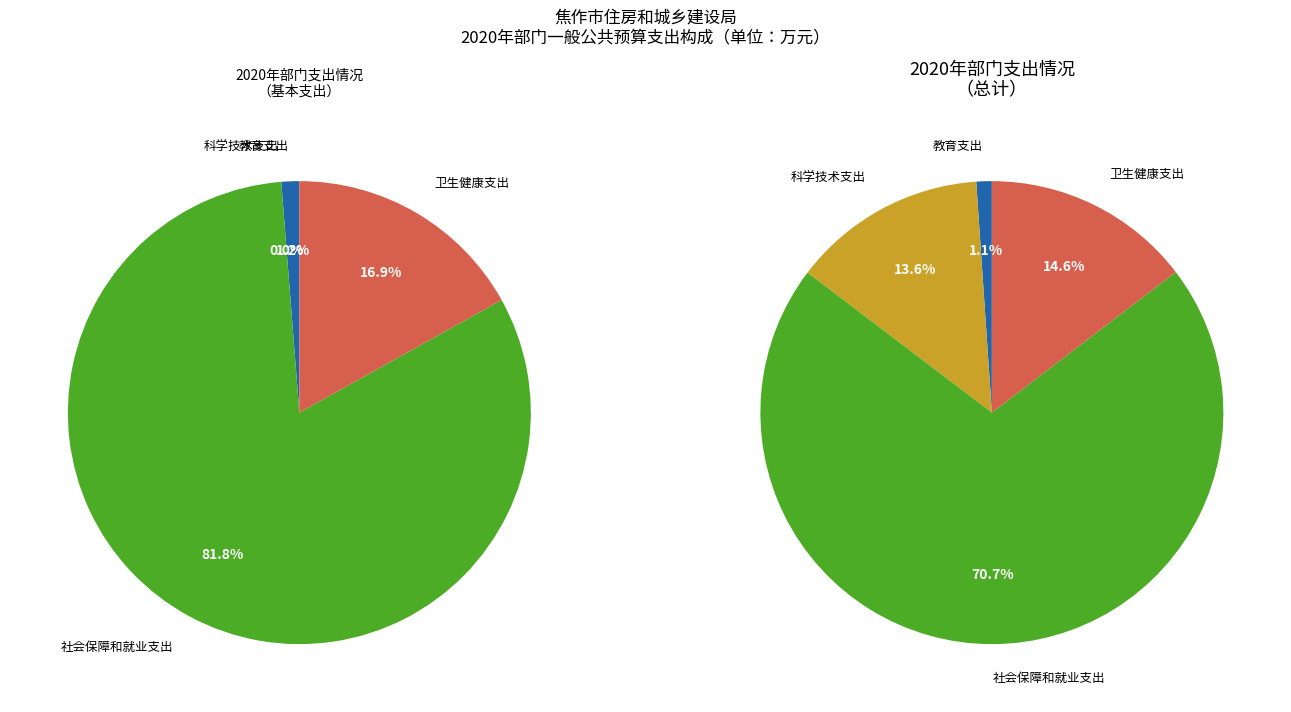

Which category has the smallest portion of the pie?

教育支出